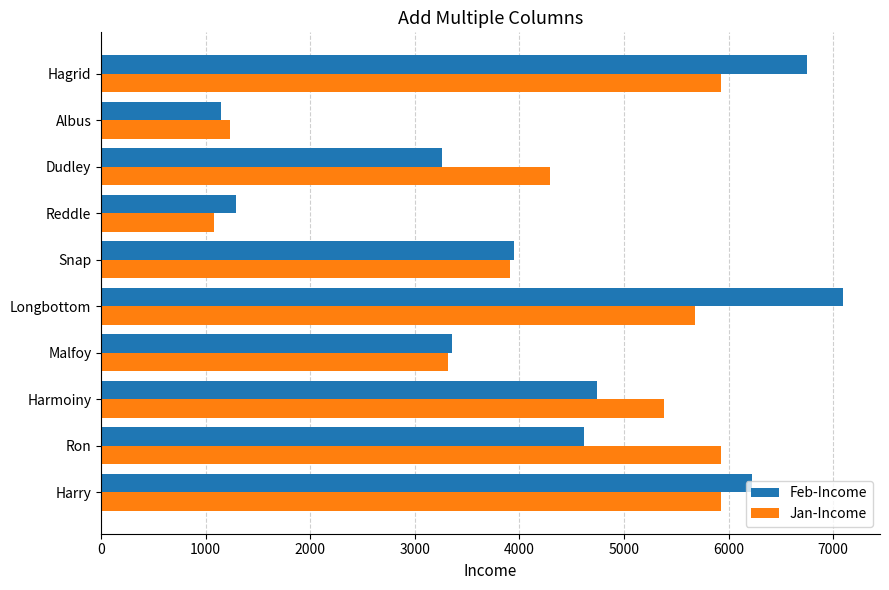

What is the minimum value for Feb-Income?

1147.5